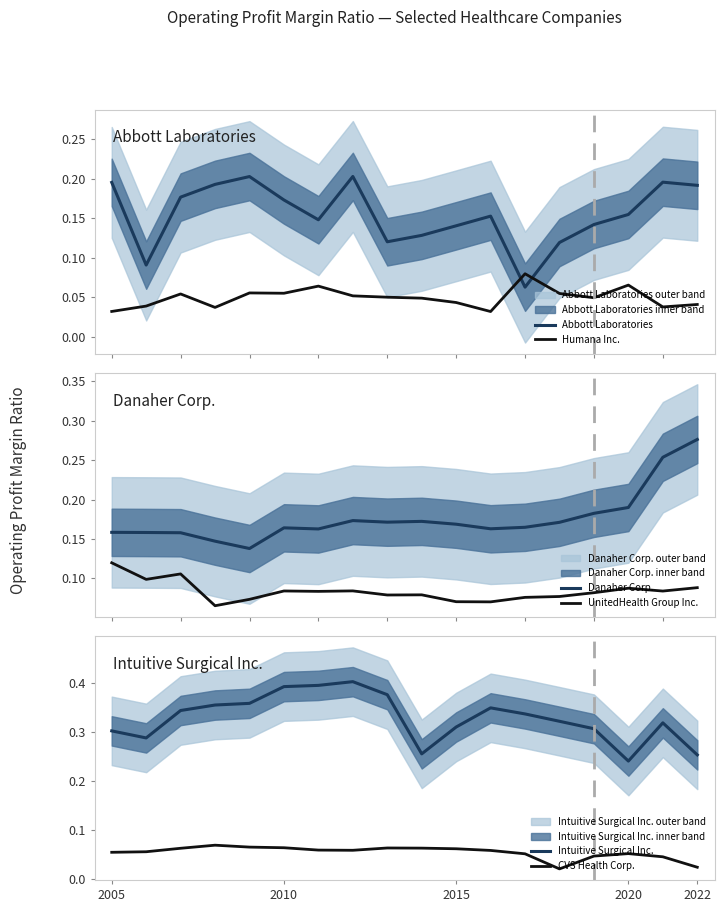

At how many categories does at least one series exceed 0?

18